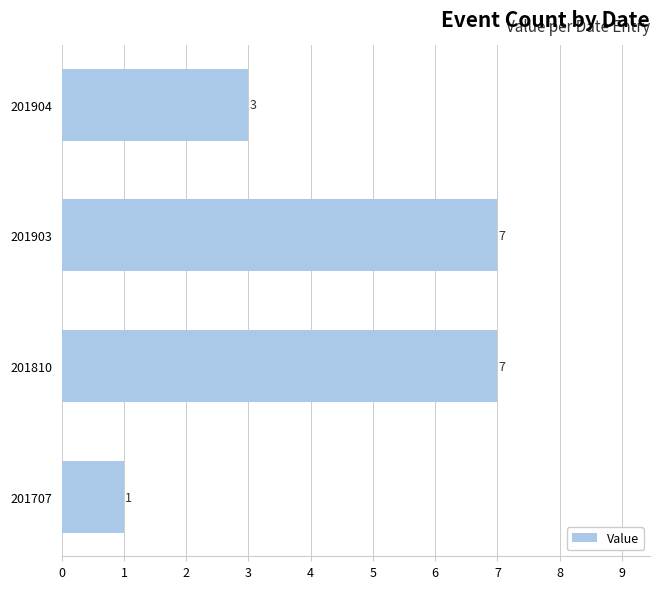

Count the values in the range 3 to 7.

3